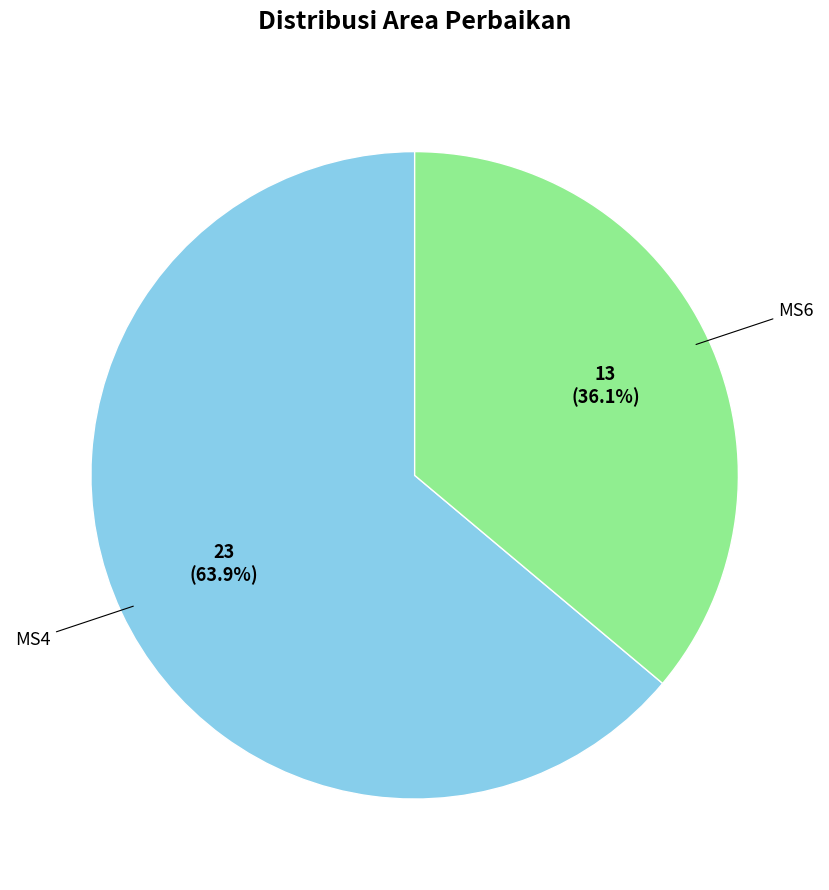

Is there a majority slice in this chart?

Yes